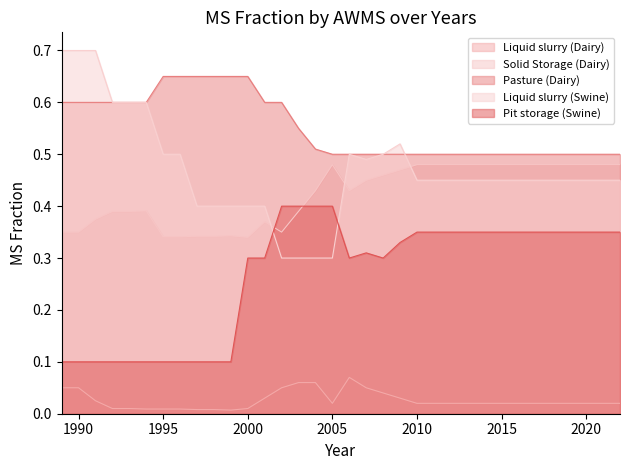

In Liquid slurry (Swine), how many points are lower than both neighbors (excluding endpoints)?

1